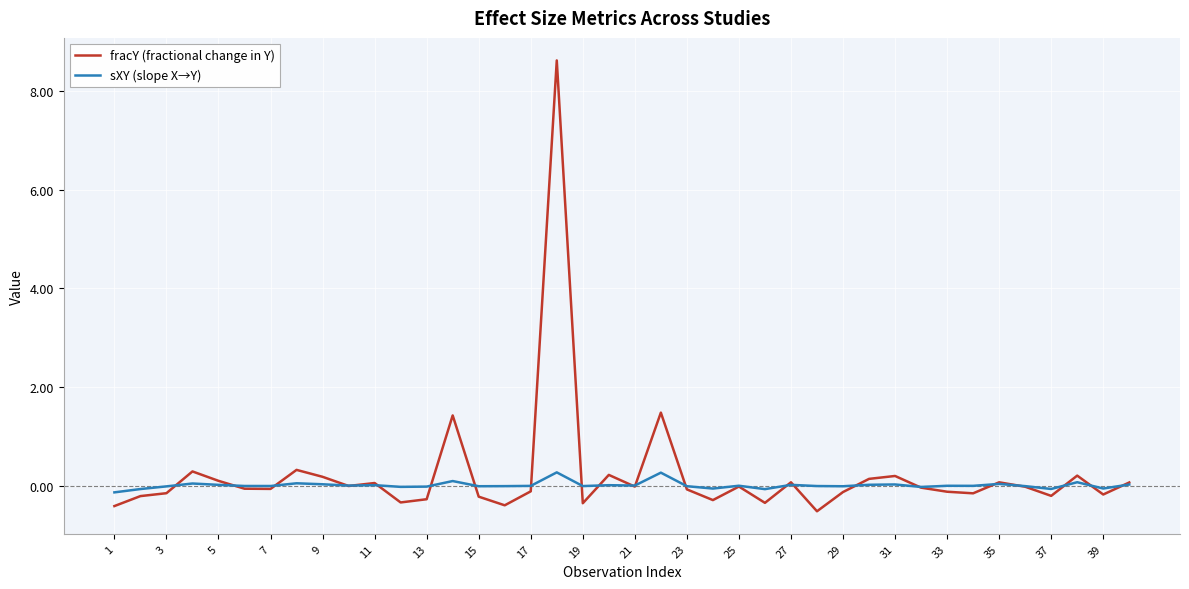

Which series has the widest spread of values?

fracY (fractional change in Y)